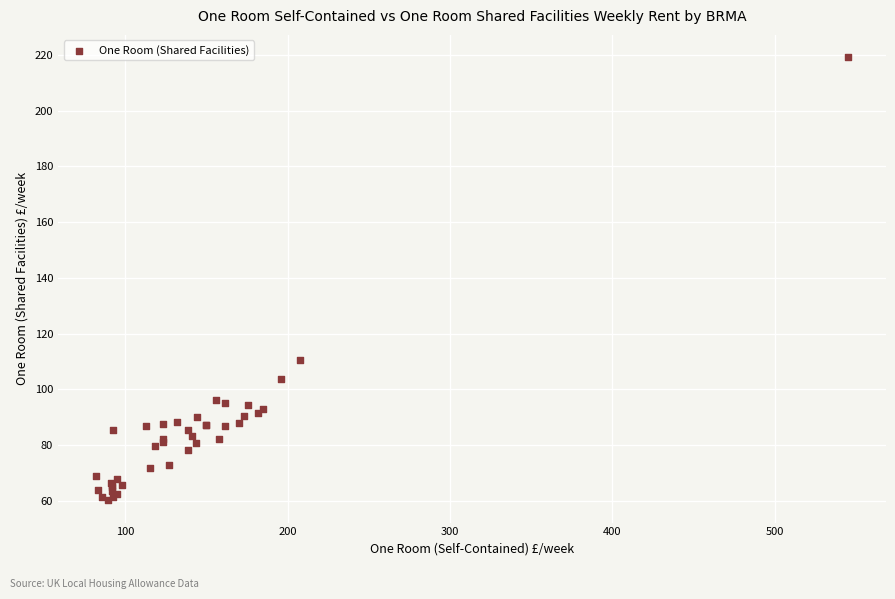

What Y value in the scatter plot is closest to 139?

110.5